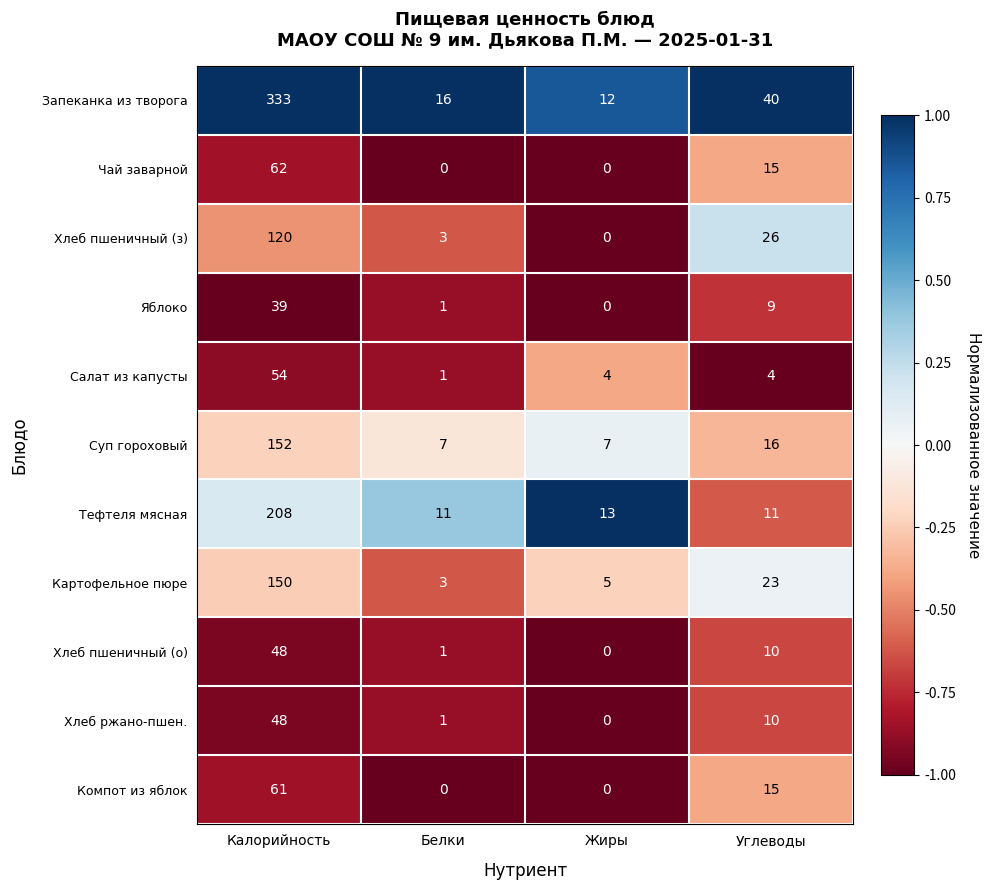

What is the sum of the Суп гороховый values at Калорийность and Жиры?

159